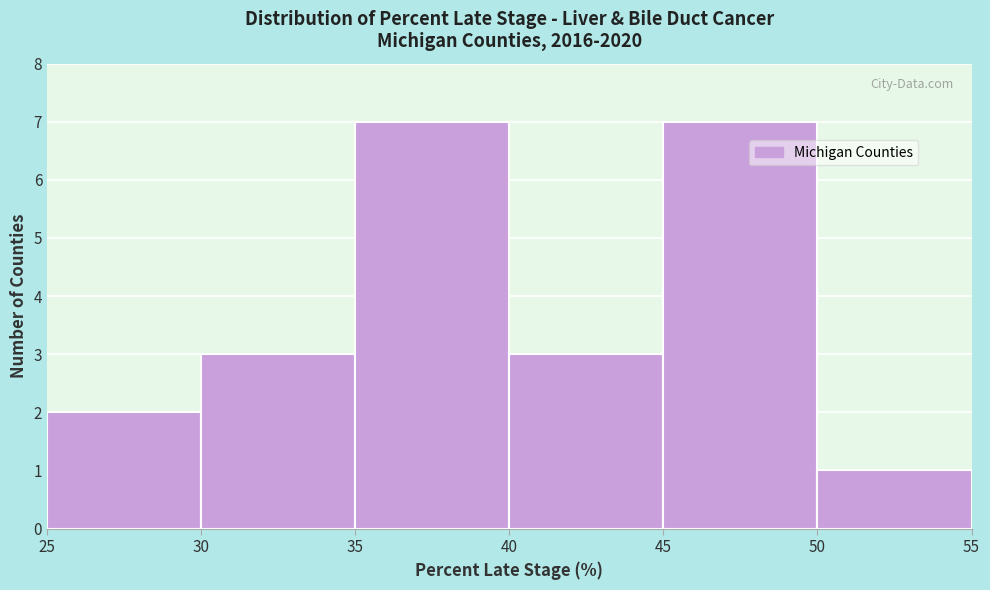

Reading left to right, list every bar in this chart as the range it spans on the x-axis followed by its height. The values are not printed on the chart, so give them approximately, as read against the axis.

25 to 30: 2
30 to 35: 3
35 to 40: 7
40 to 45: 3
45 to 50: 7
50 to 55: 1